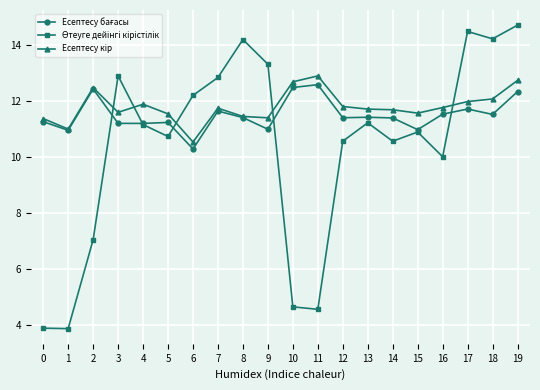

At how many categories does at least one series exceed 8?

20